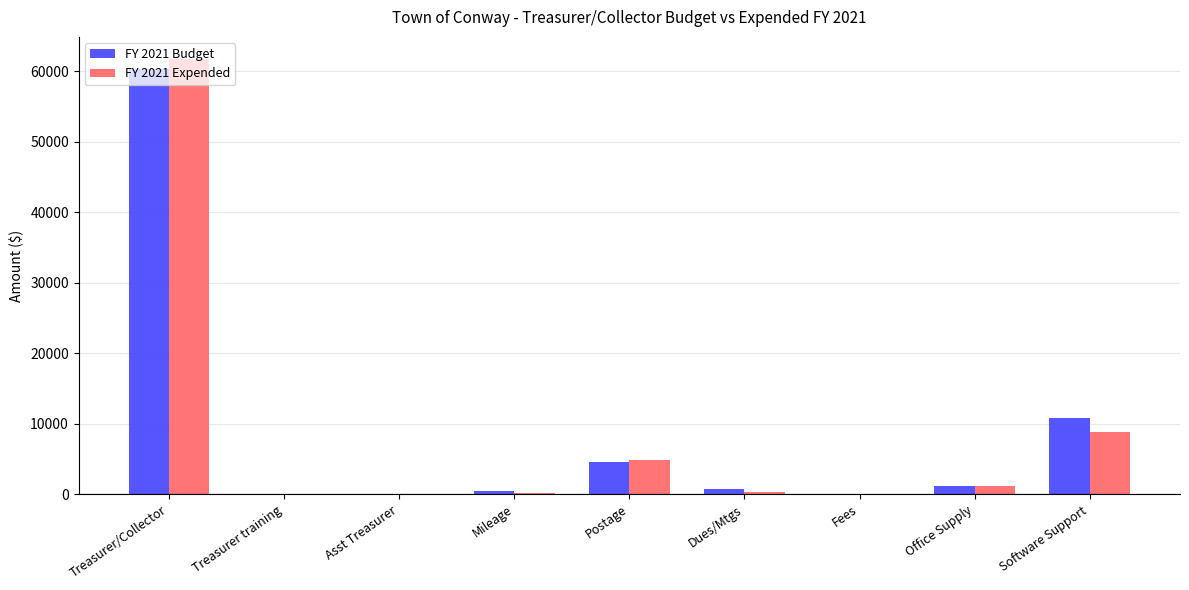

How many distinct data groups are displayed?

2